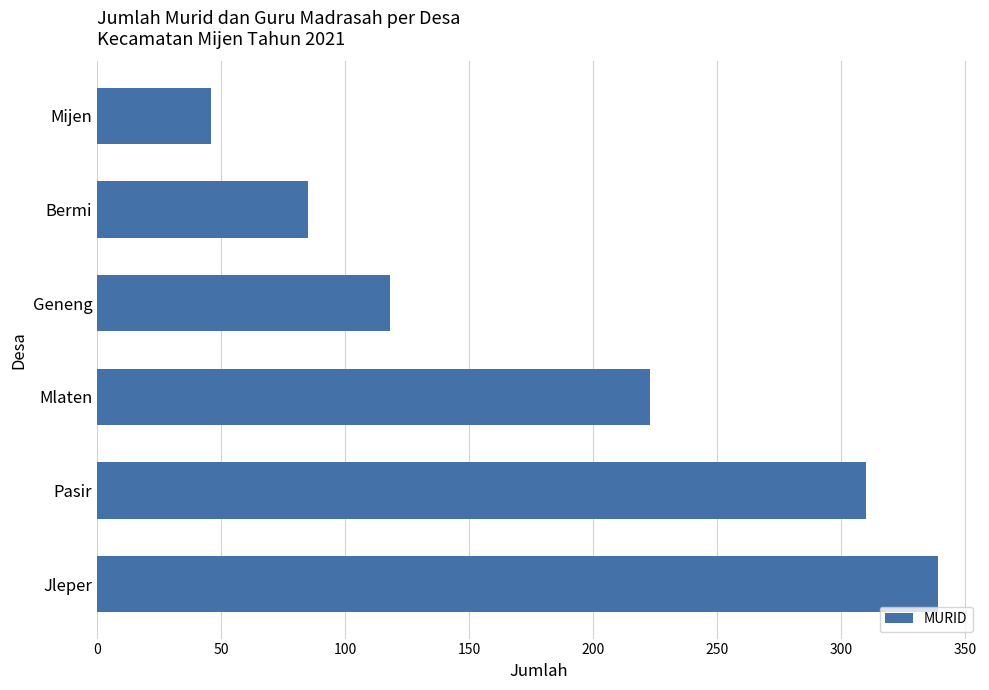

True or false: the data shows 310 at Pasir.

True